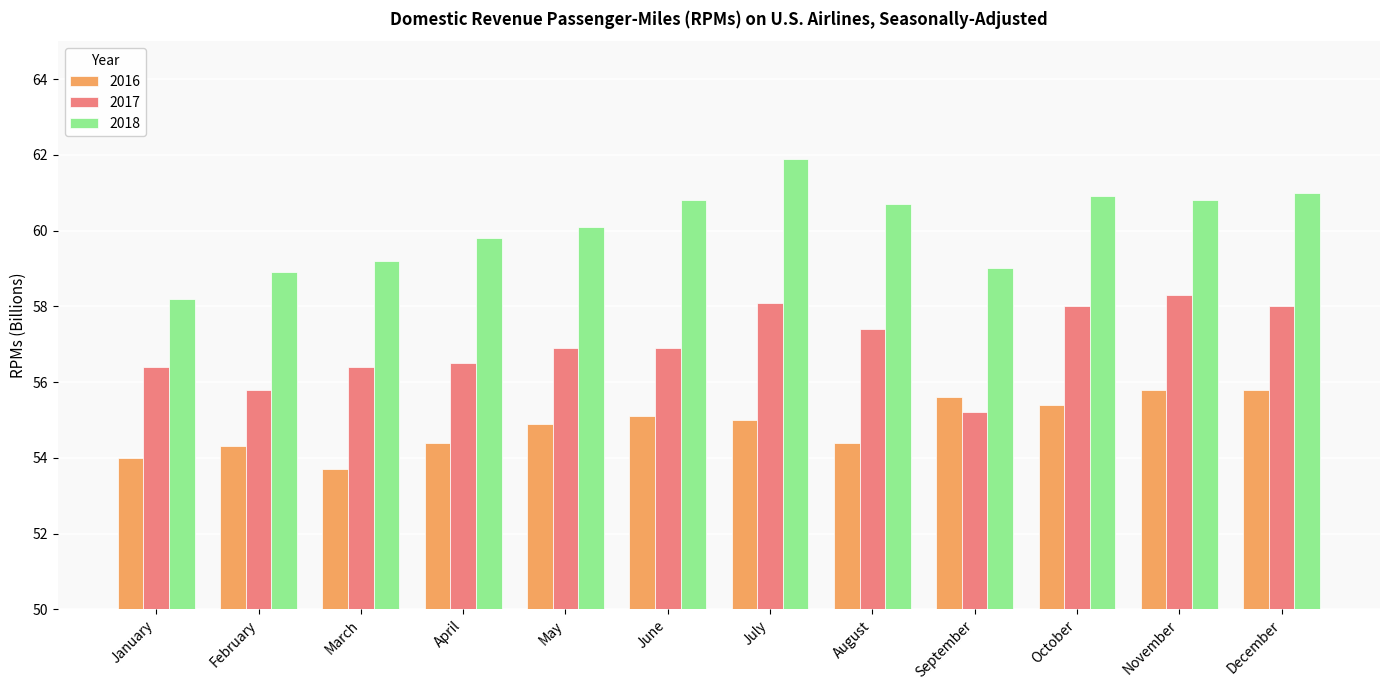

Which series has the widest spread of values?

2018